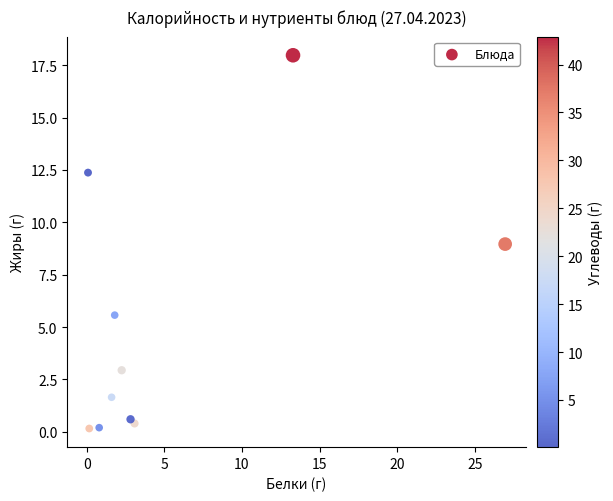

What is the average X value?

5.3